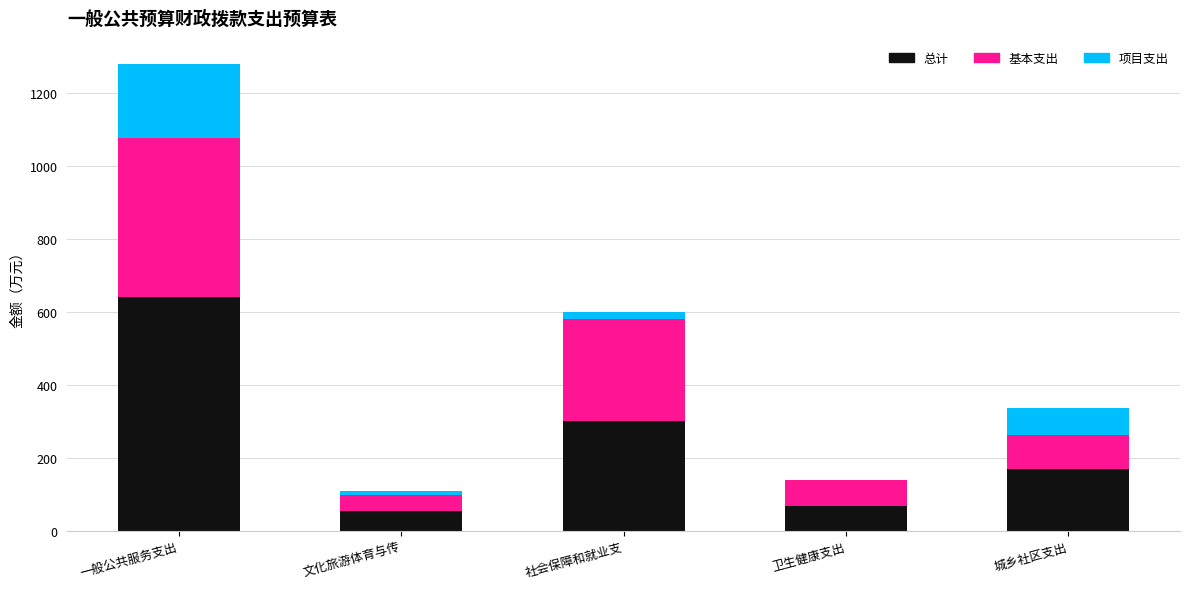

How many series are shown in this chart?

3